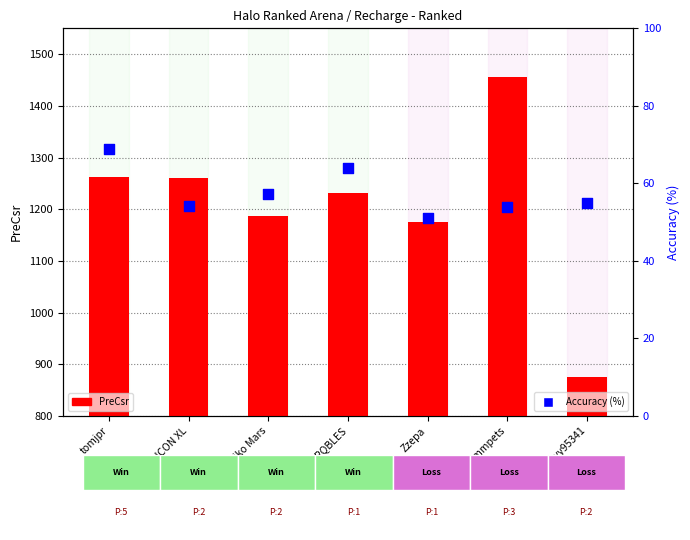

At how many categories does at least one series exceed 1096?

6